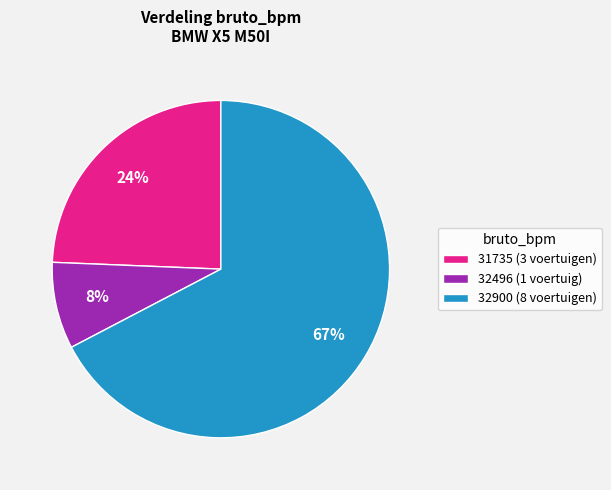

Is it true that 32900 (8 voertuigen) is 58% of the pie?

False